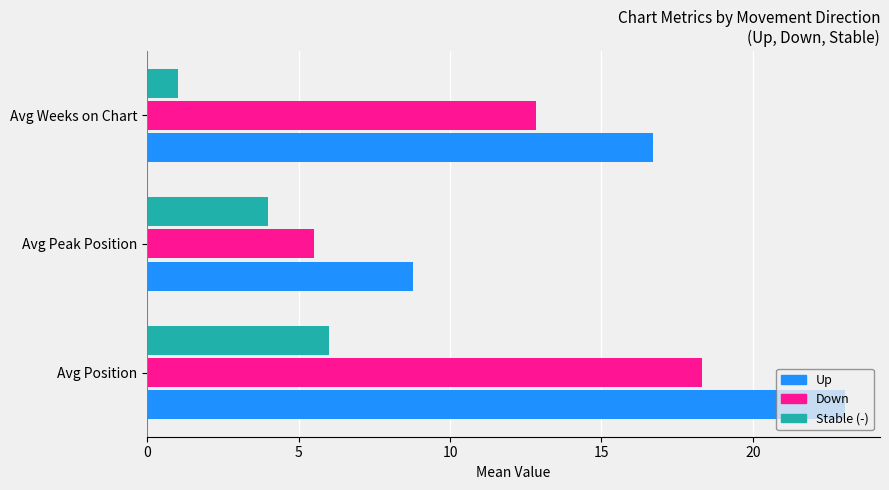

Which category has the lowest value across all series?

Avg Weeks on Chart